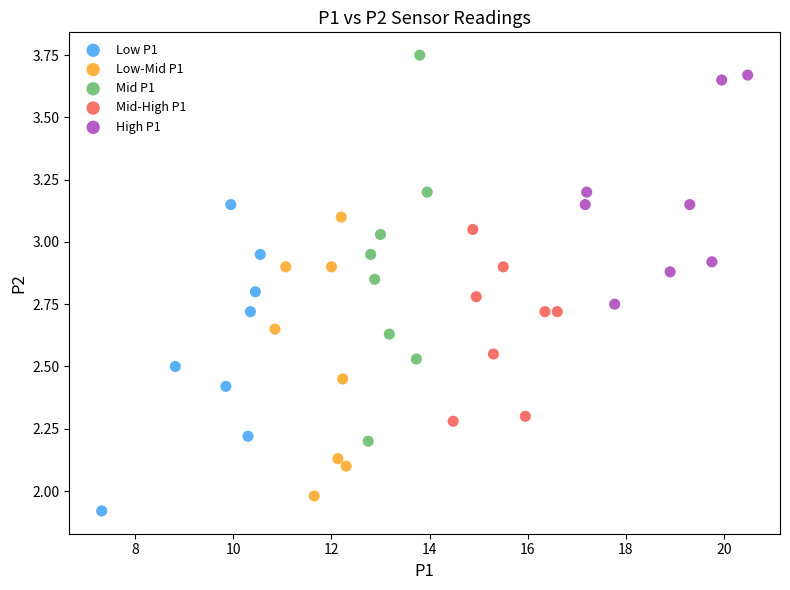

Which series reaches the minimum Y coordinate?

Low P1